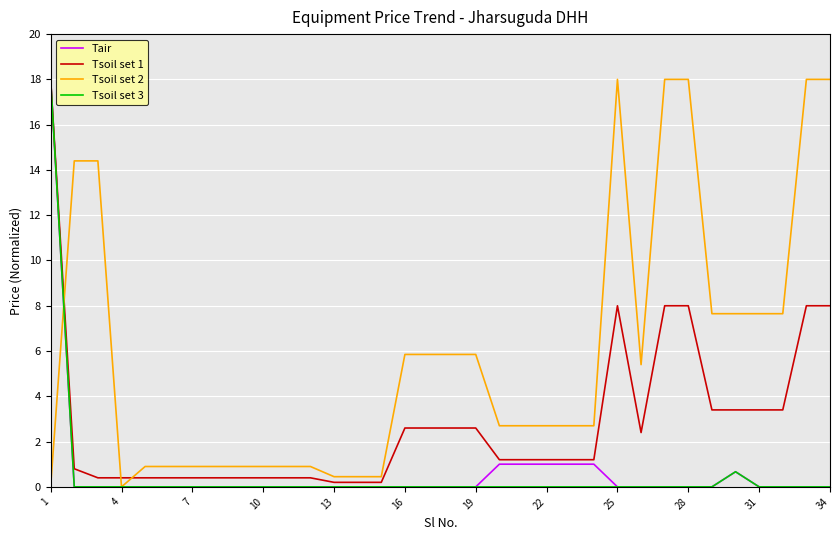

What is the maximum value for Tsoil set 3?

18.0